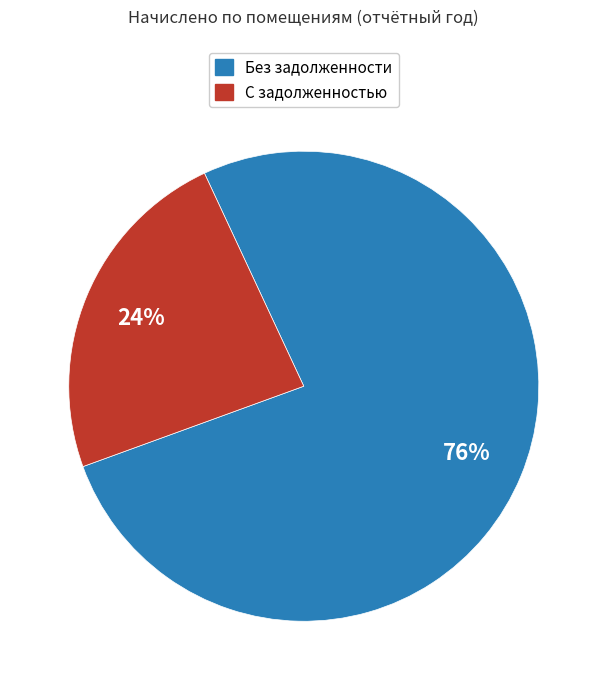

Does any single category account for the majority?

Yes